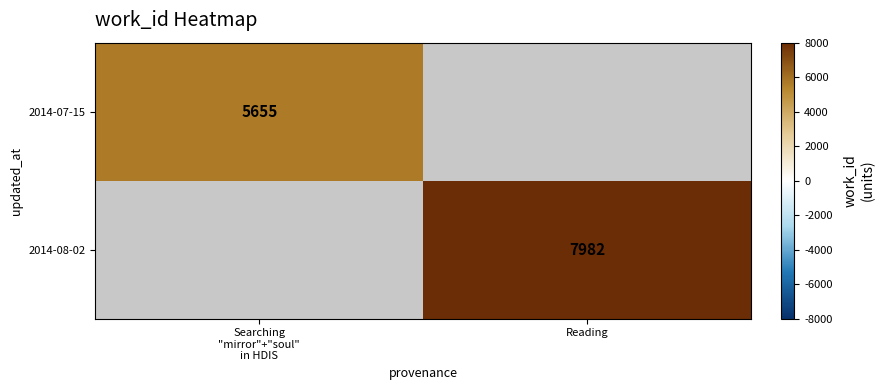

The value of 2014-08-02 at Reading is 7982. True or false?

True